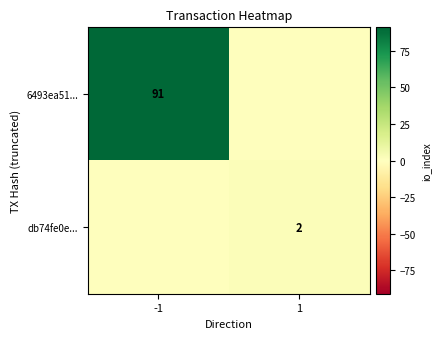

What is the spread (max minus min) of values at 1?

2